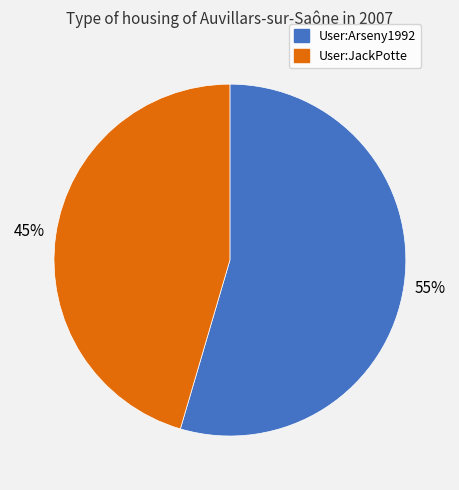

To the nearest percent, what is the combined percentage of User:JackPotte and User:Arseny1992?

100%